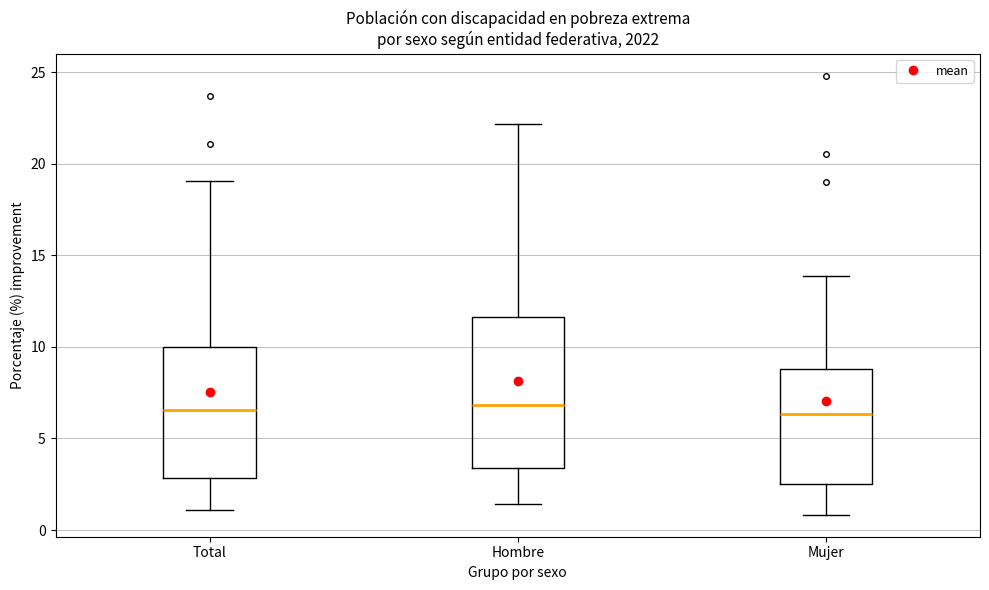

Comparing the boxes themselves (not the whiskers), which one is the tallest?

Hombre